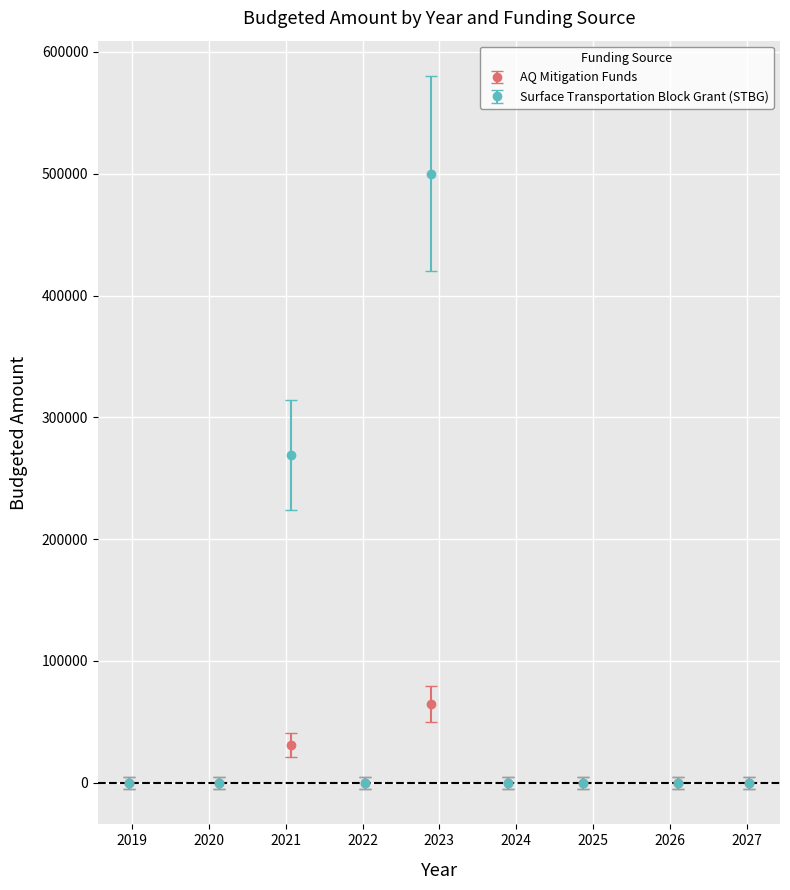

What are all the series names shown in the legend?

AQ Mitigation Funds, Surface Transportation Block Grant (STBG)